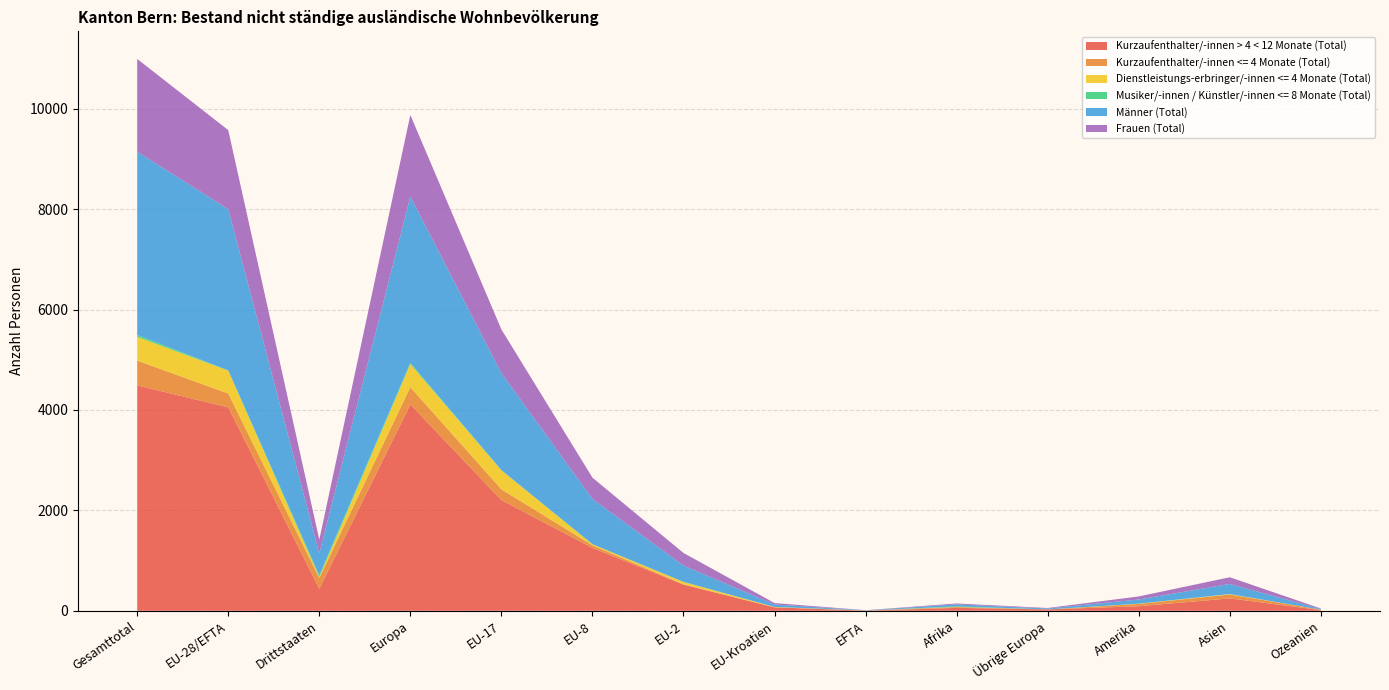

Reading right to left, what are all the values shown in this chart?

Kurzaufenthalter/-innen > 4 < 12 Monate (Total): 14	247	91	28	58	3	69	522	1253	2205	4110	438	4052	4490
Kurzaufenthalter/-innen <= 4 Monate (Total): 9	78	45	0	17	3	0	6	52	215	345	218	276	494
Dienstleistungs-erbringer/-innen <= 4 Monate (Total): 0	8	4	0	2	0	8	48	21	379	458	16	456	472
Musiker/-innen / Künstler/-innen <= 8 Monate (Total): 0	1	3	0	11	0	0	0	0	3	25	37	3	40
Männer (Total): 12	201	82	18	39	4	49	325	903	1931	3314	436	3212	3648
Frauen (Total): 11	133	61	10	19	2	28	251	423	871	1624	273	1575	1848